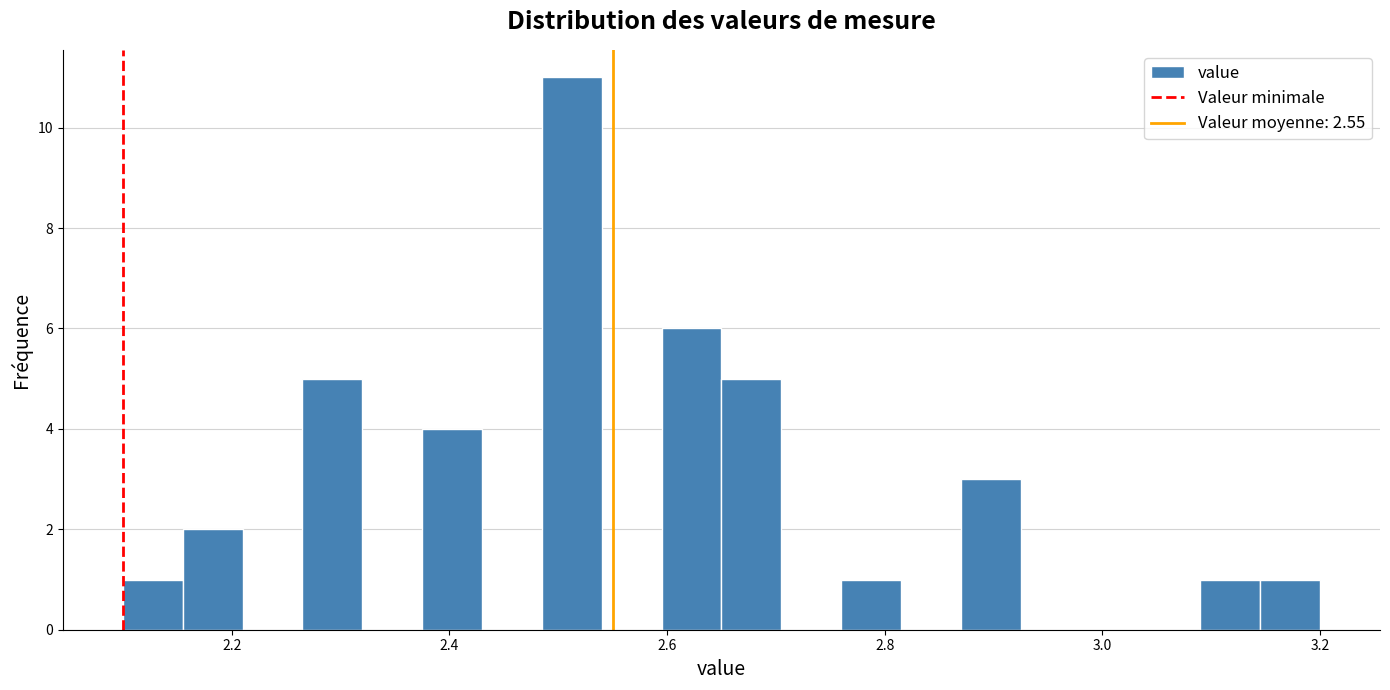

Read against the x-axis, roughly where is the centre of the tallest bar?

2.52